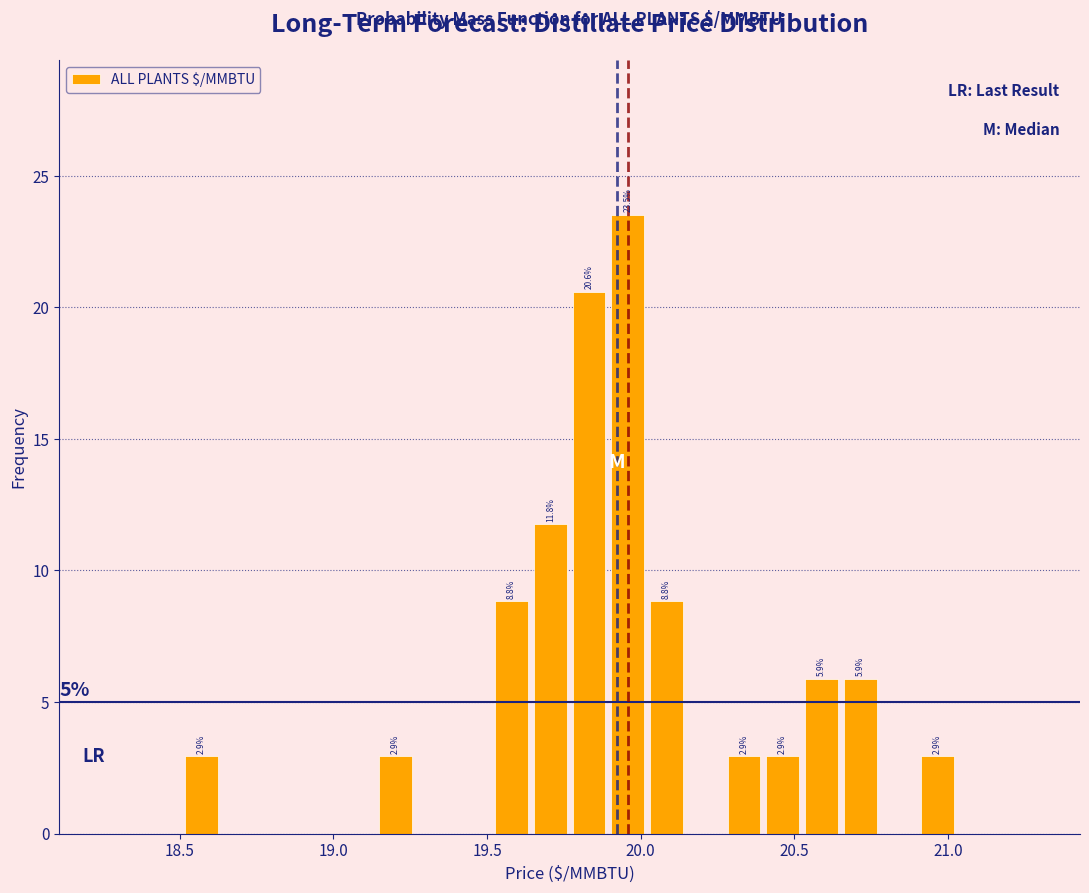

Around what value on the x-axis is the tallest bar? Give the approximate position of its centre, as read against the axis.

19.95